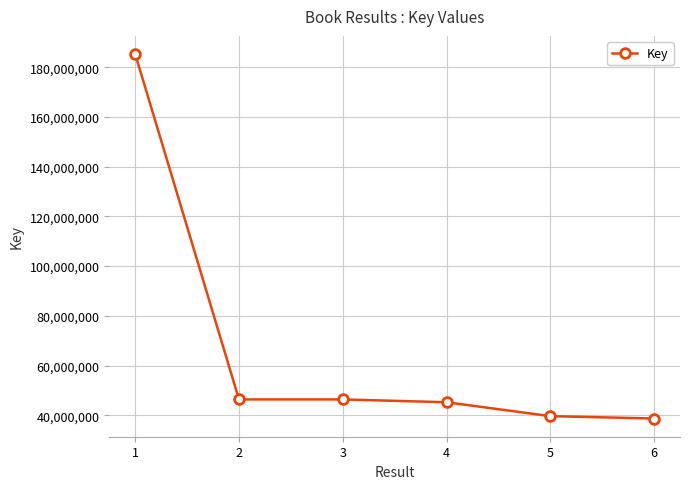

At which label does the data first exceed 46378506?

1